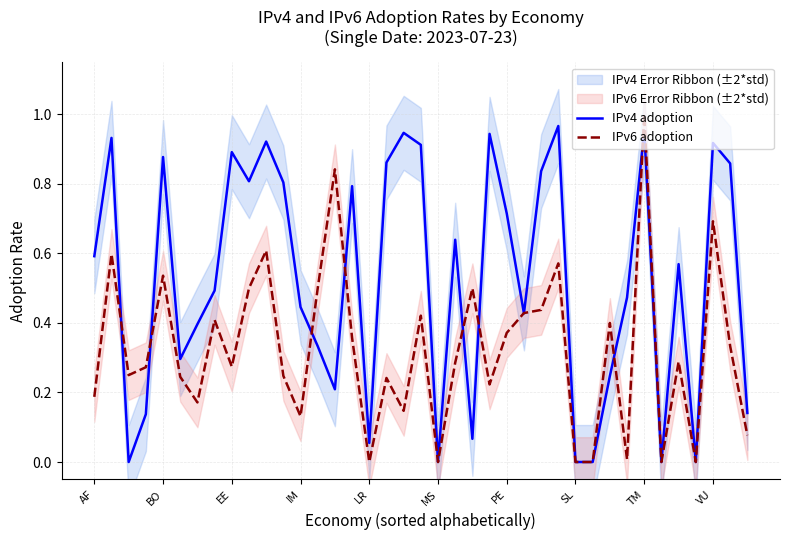

Is it true that IPv4 adoption equals 1.6 at TM?

False